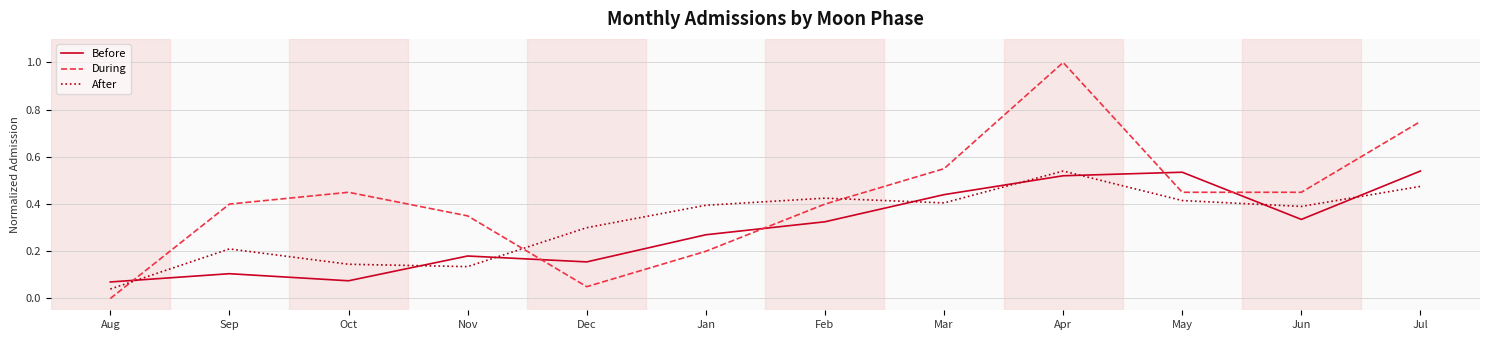

Between which two adjacent categories do After and Before first intersect?

Aug and Sep